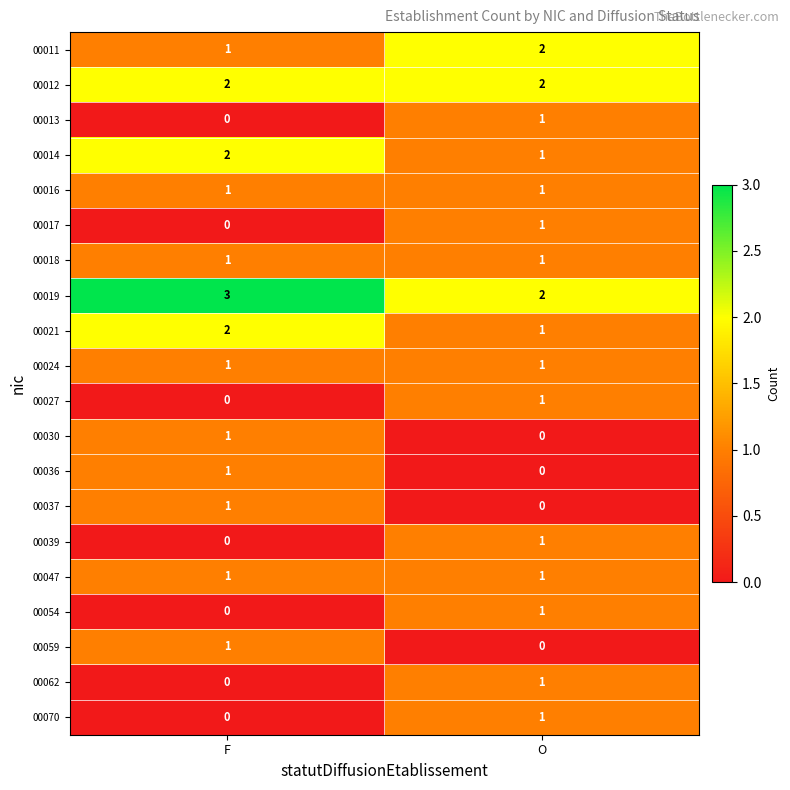

At which label does 00039 reach its minimum?

F